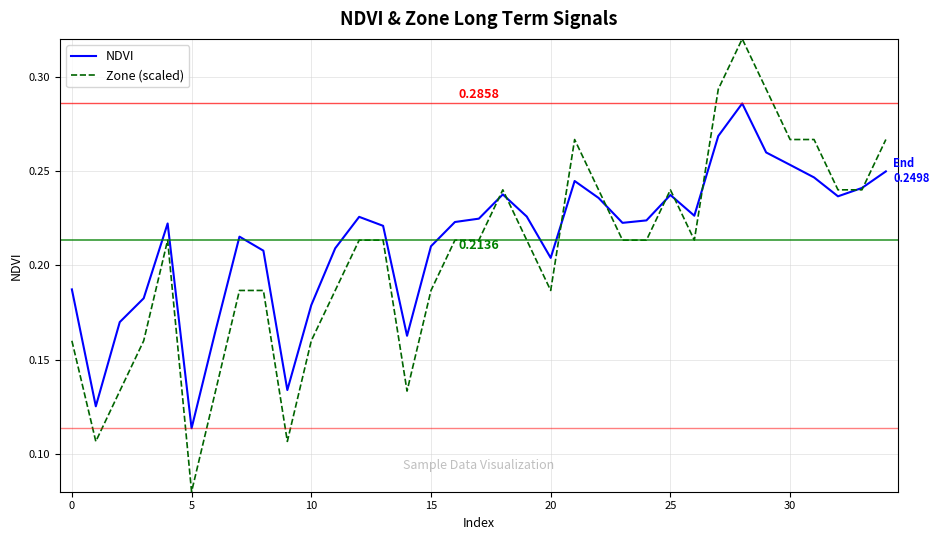

Rank the series by their maximum value, from highest to lowest.

Zone (scaled), NDVI